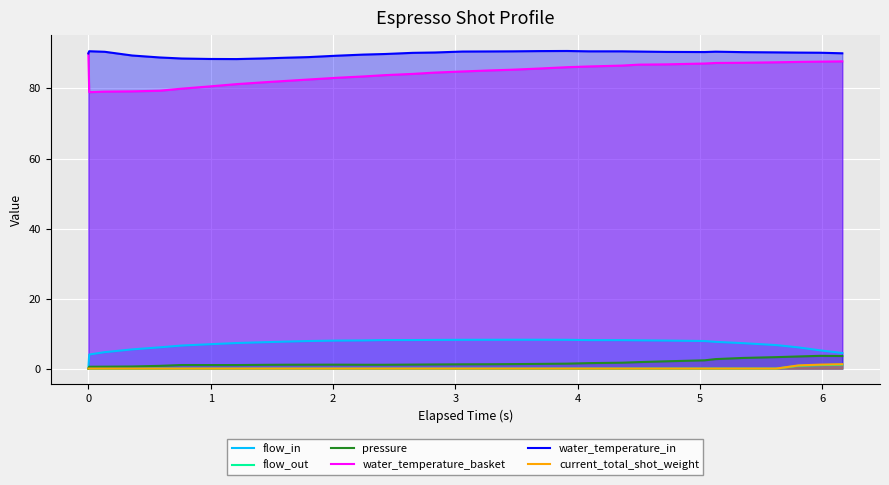

Which series has the largest total across all categories?

water_temperature_in